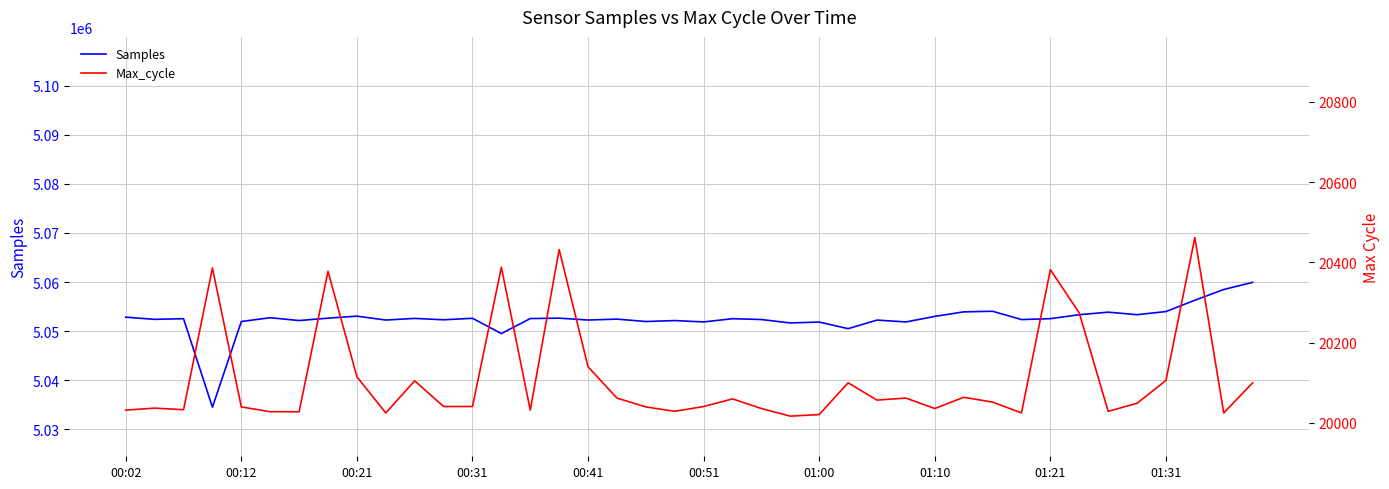

Which series has the largest total across all categories?

Samples